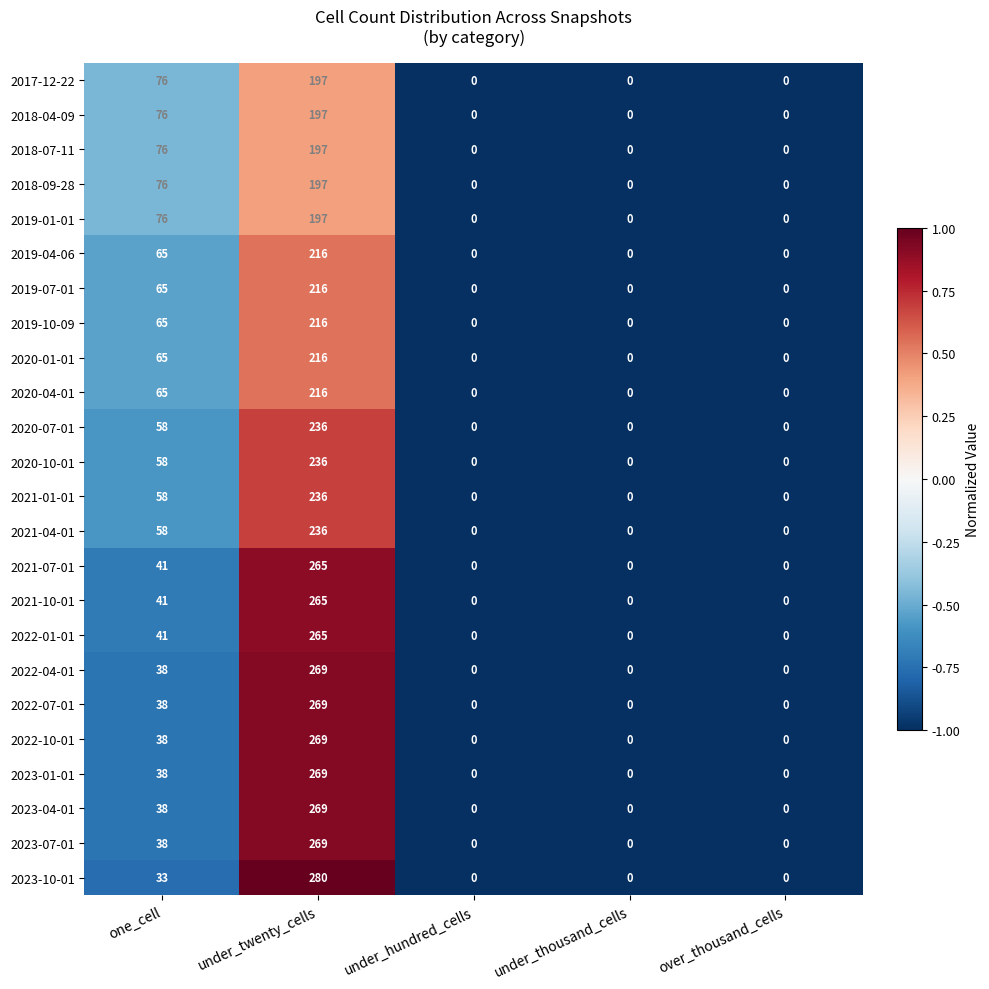

Is it true that 2018-04-09 equals 325 at under_twenty_cells?

False